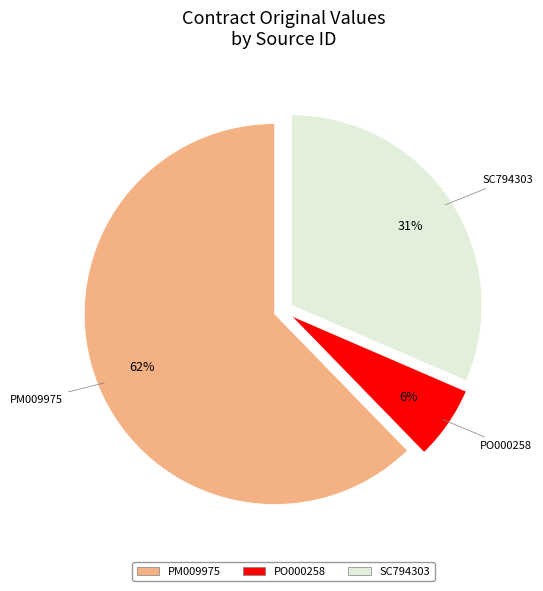

To the nearest percent, what percentage of the pie is PO000258?

6%